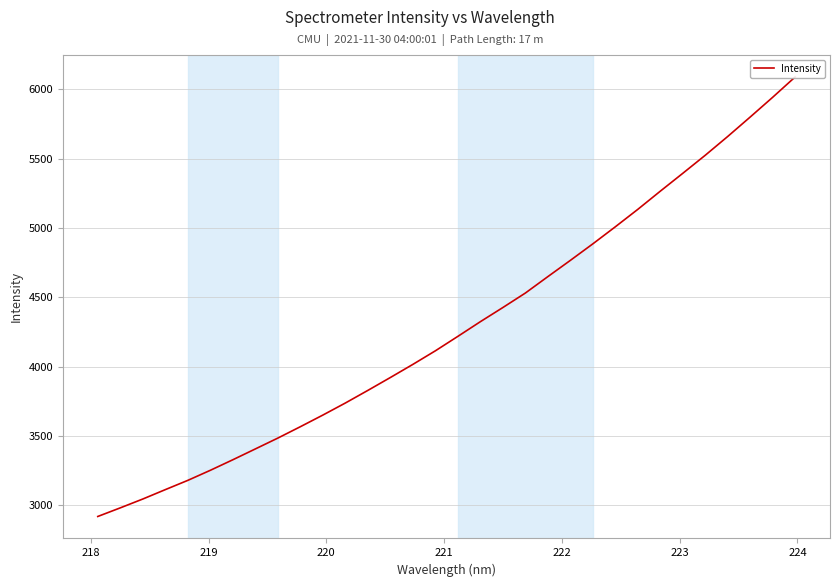

How many values exceed 4218?

16